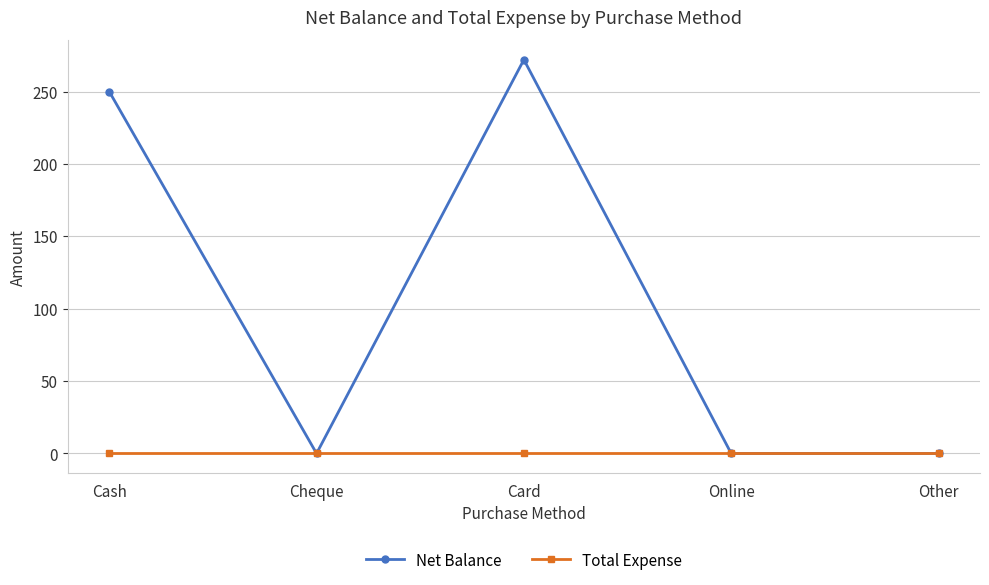

Where is the first local maximum for Net Balance?

Card